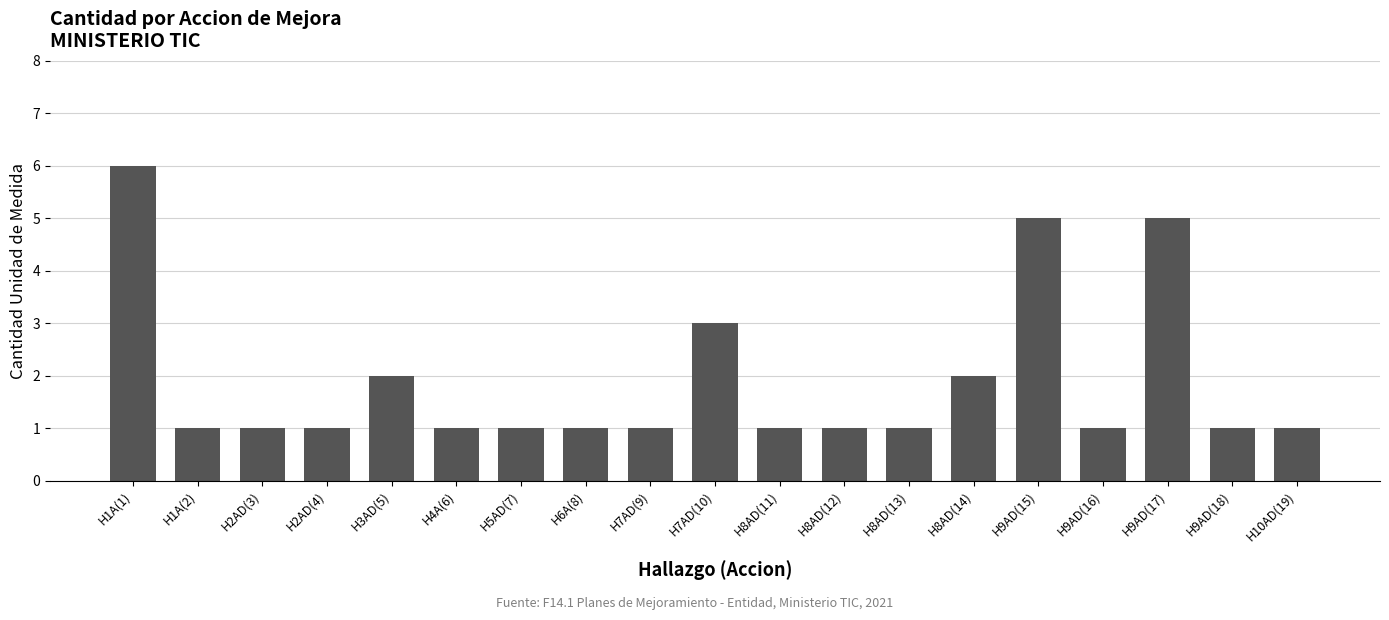

What position from the left is H5AD(7)?

7